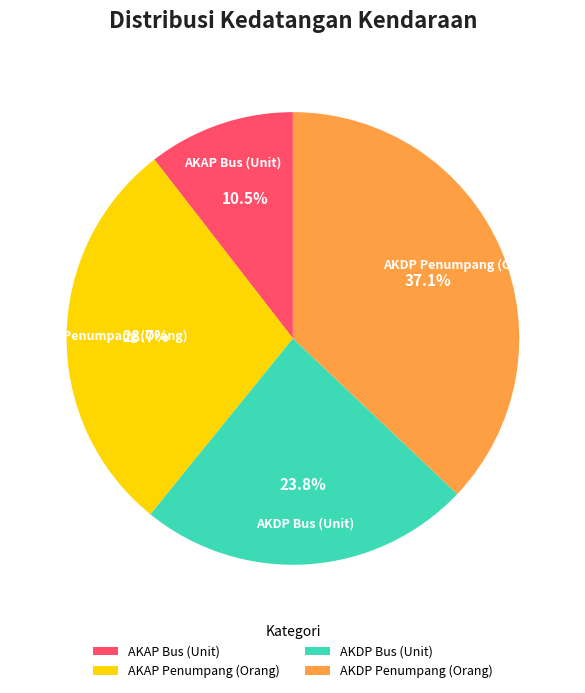

What is the largest slice in the pie chart?

AKDP Penumpang (Orang)